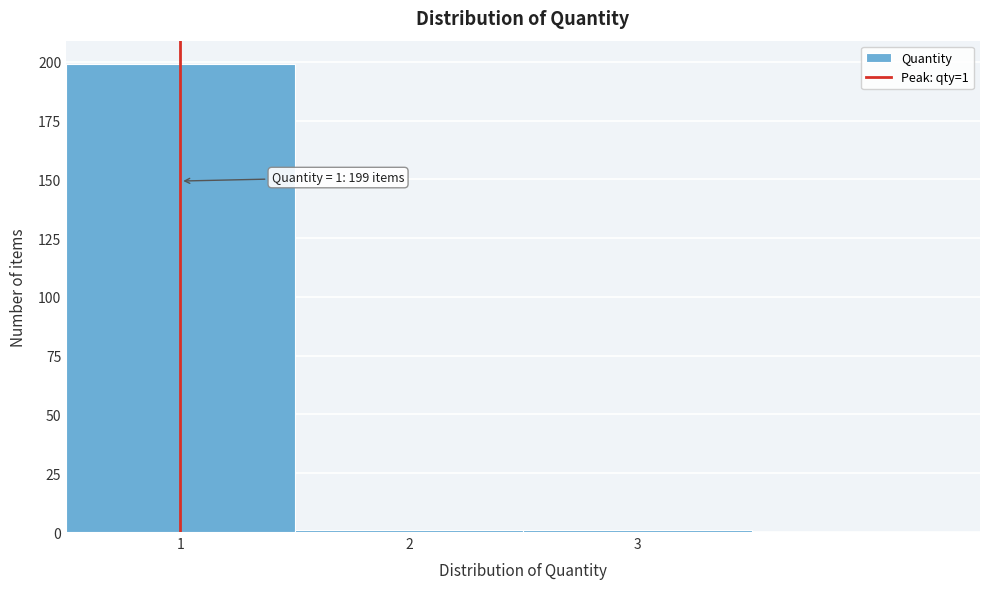

Over which range of the x-axis is the bar tallest?

0.5 to 1.5